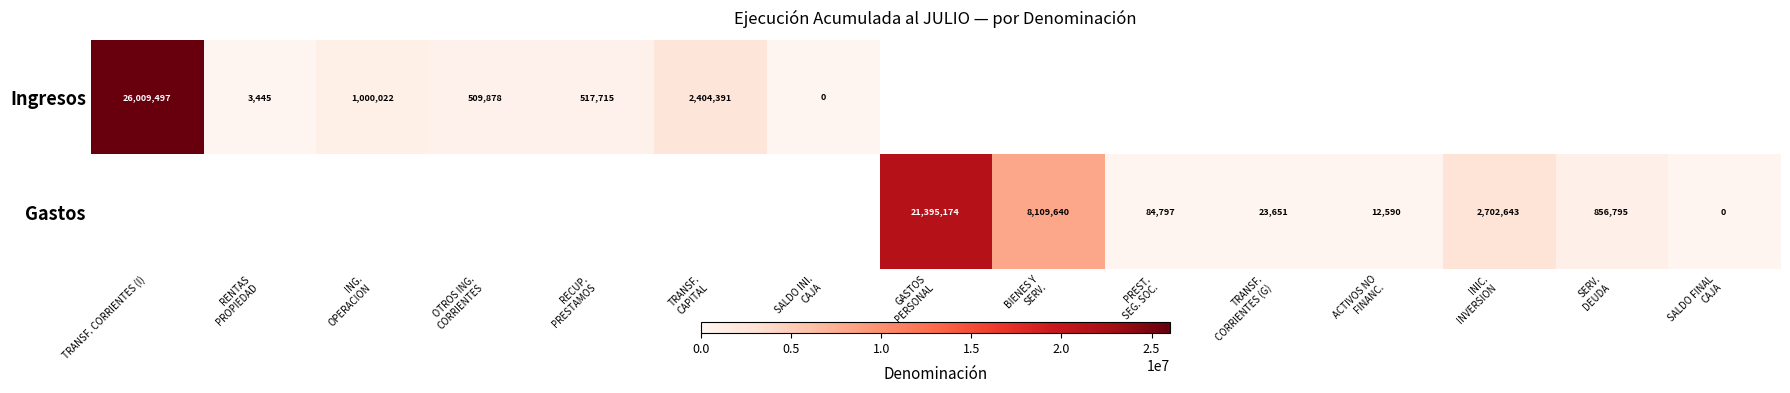

How many series are shown in this chart?

2